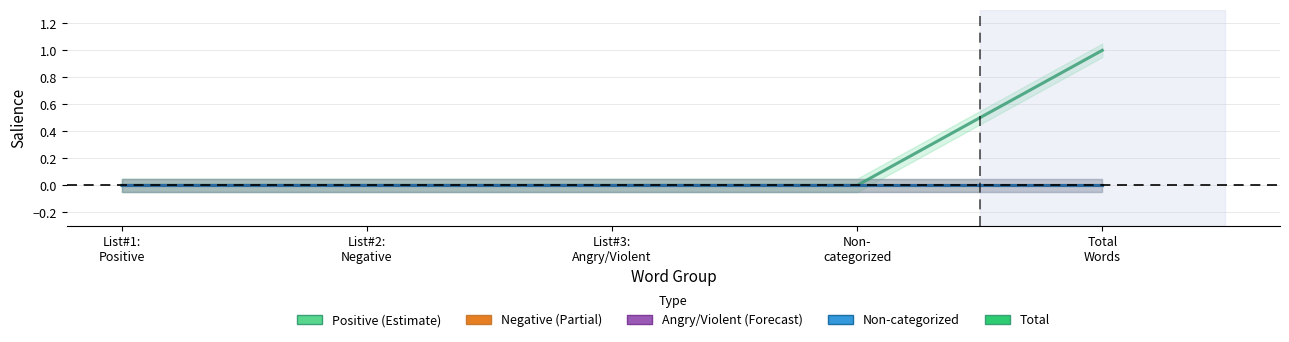

Rank the categories by Non-categorized value from highest to lowest.

List#1:
Positive, List#2:
Negative, List#3:
Angry/Violent, Non-
categorized, Total
Words